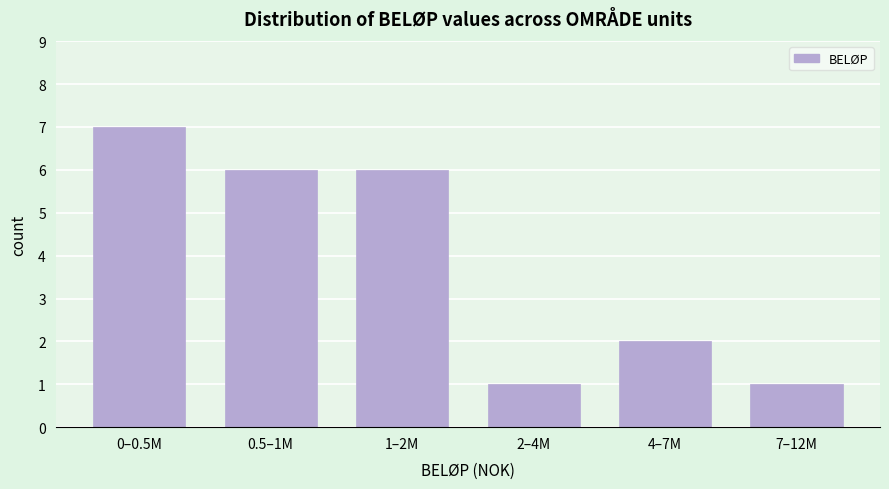

Reading left to right, transcribe all the data shown in this chart.

0–0.5M=7	0.5–1M=6	1–2M=6	2–4M=1	4–7M=2	7–12M=1